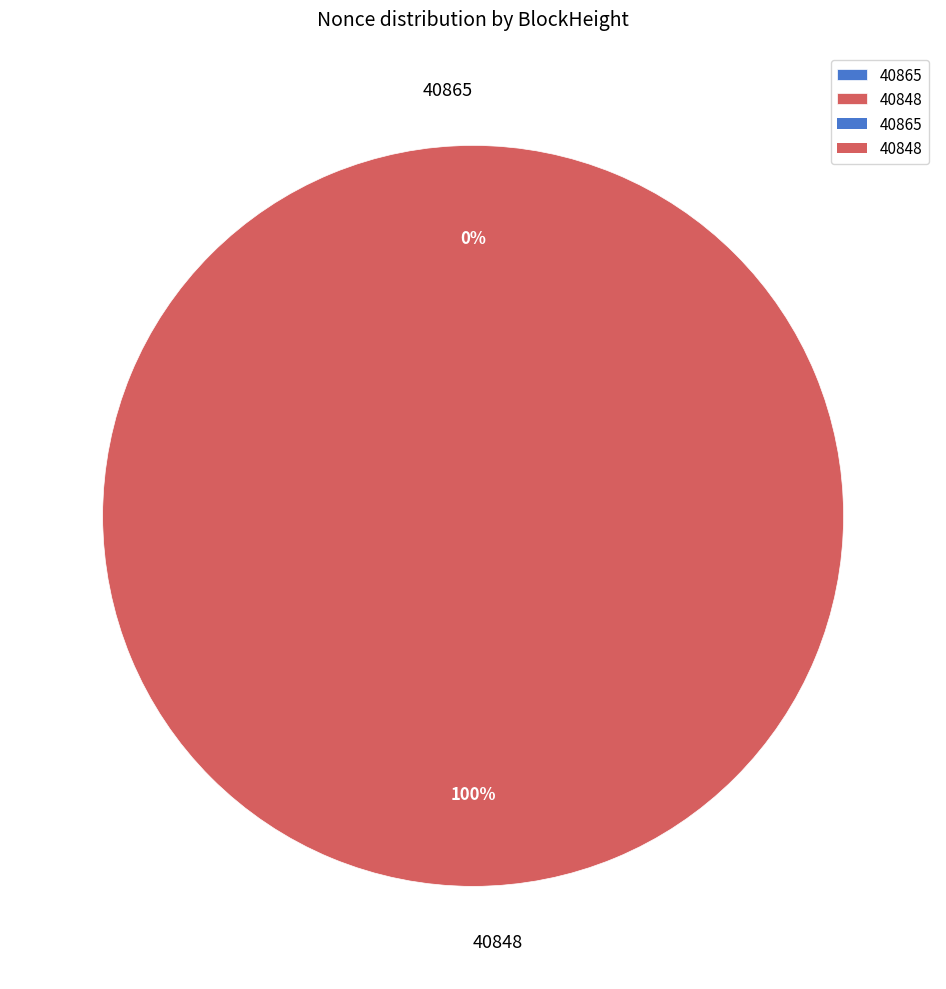

How many slices are in this pie chart?

2